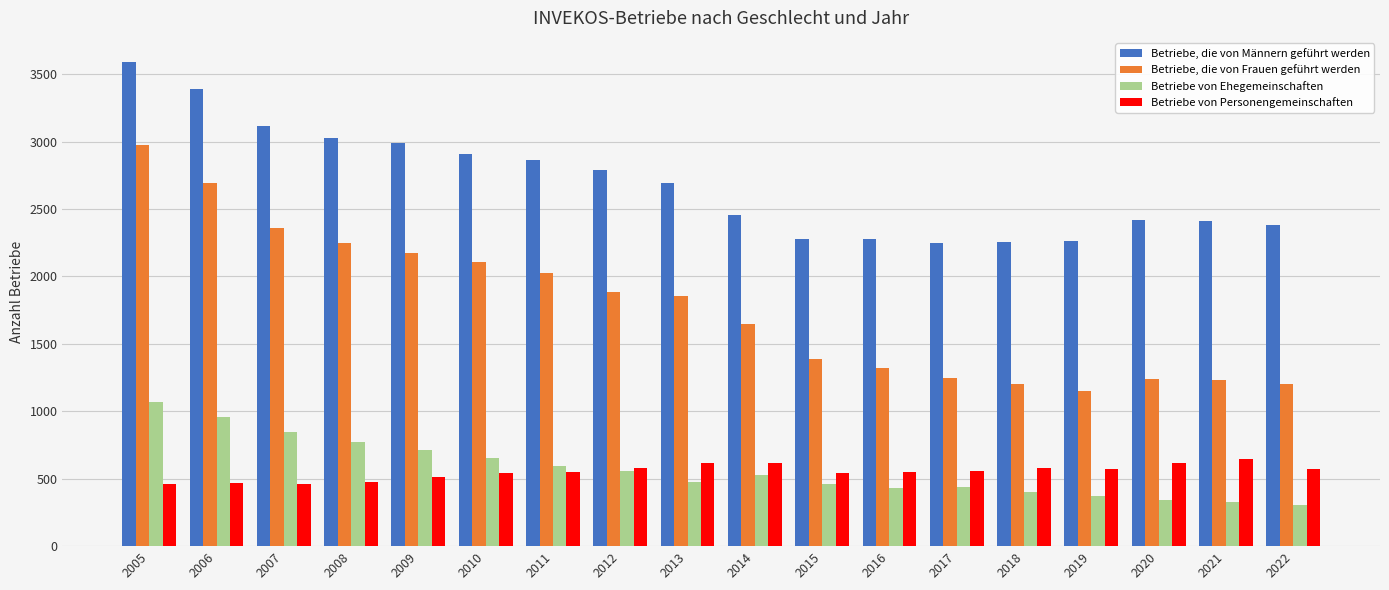

What is the highest value of the Betriebe, die von Frauen geführt werden series?

2976